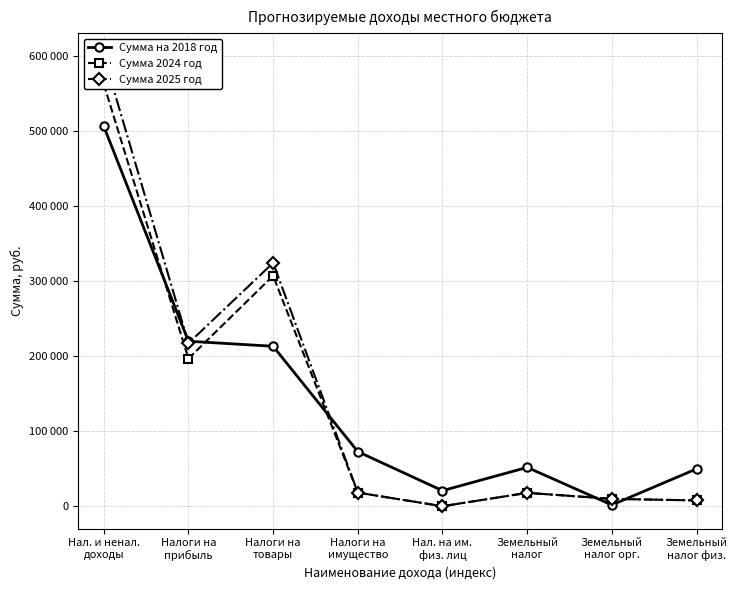

What value does the Сумма на 2018 год series have at Нал. на им.
физ. лиц?

21000